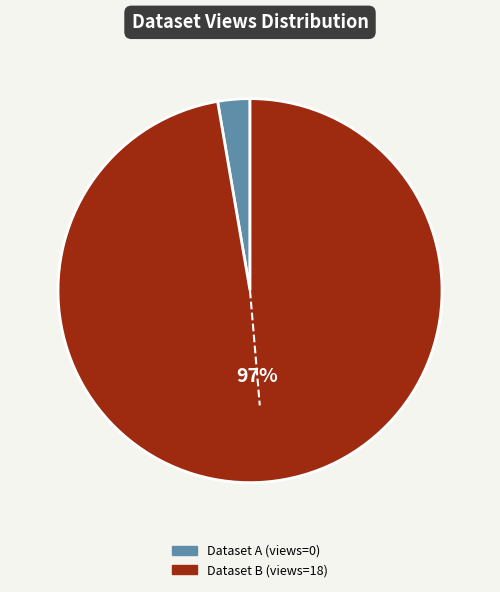

Does any single category account for the majority?

Yes